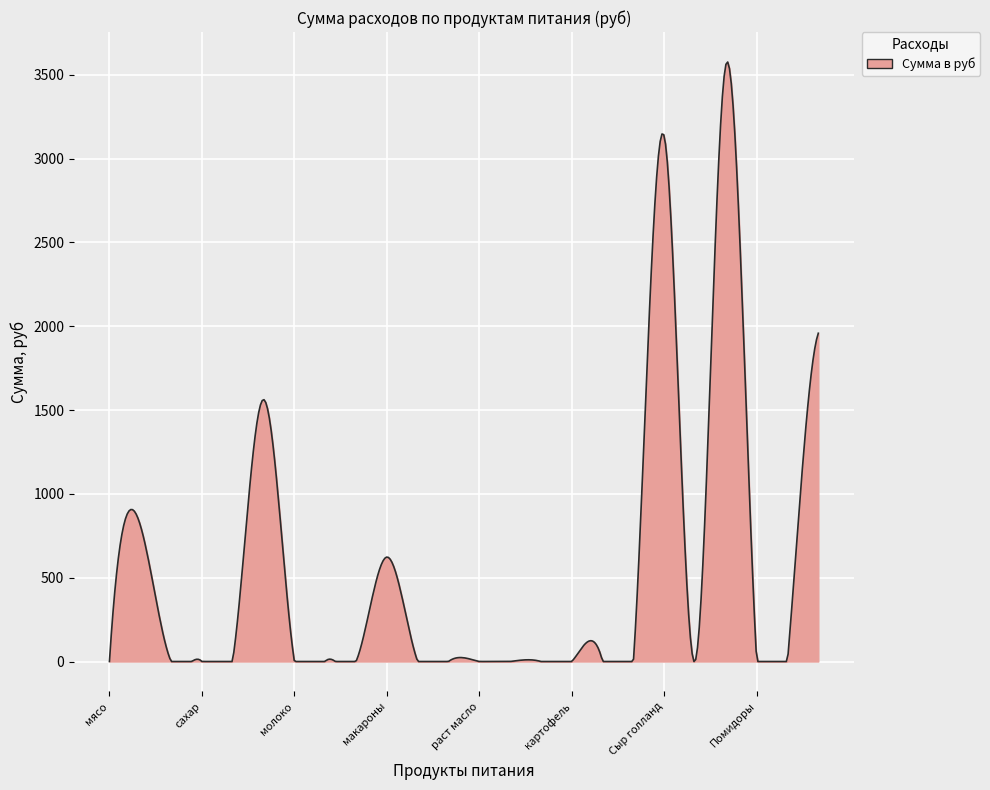

What is the maximum value shown in the chart?

3575.6